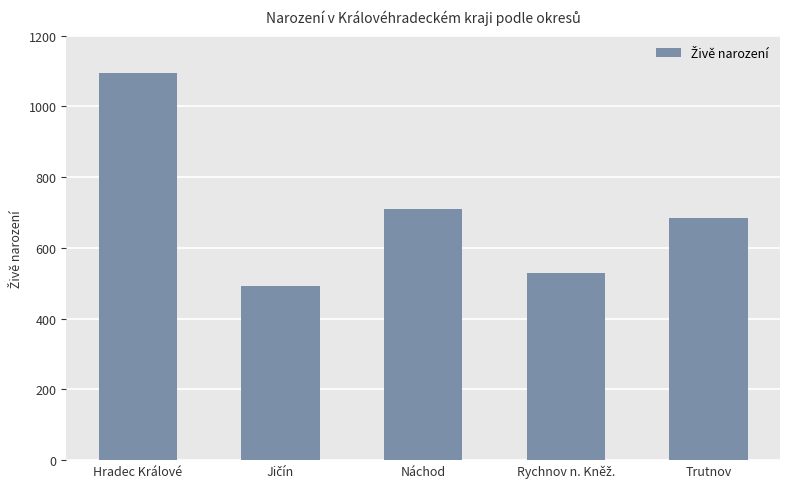

How many series are shown in this chart?

1